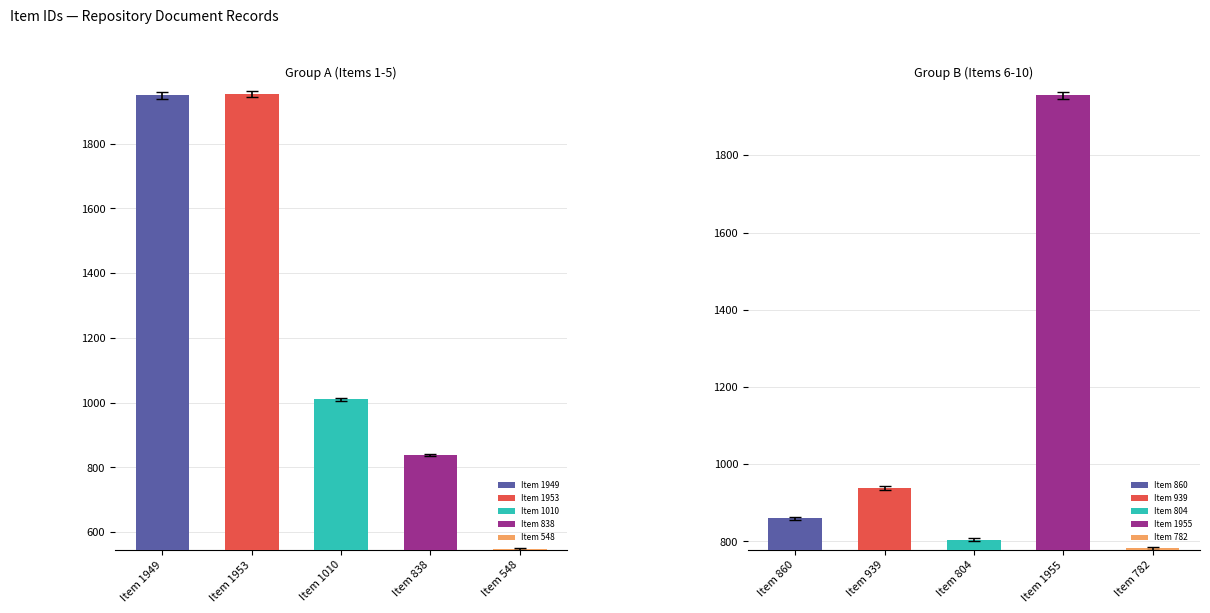

Reading right to left, what are all the values shown in this chart?

782	1955	804	939	860	548	838	1010	1953	1949